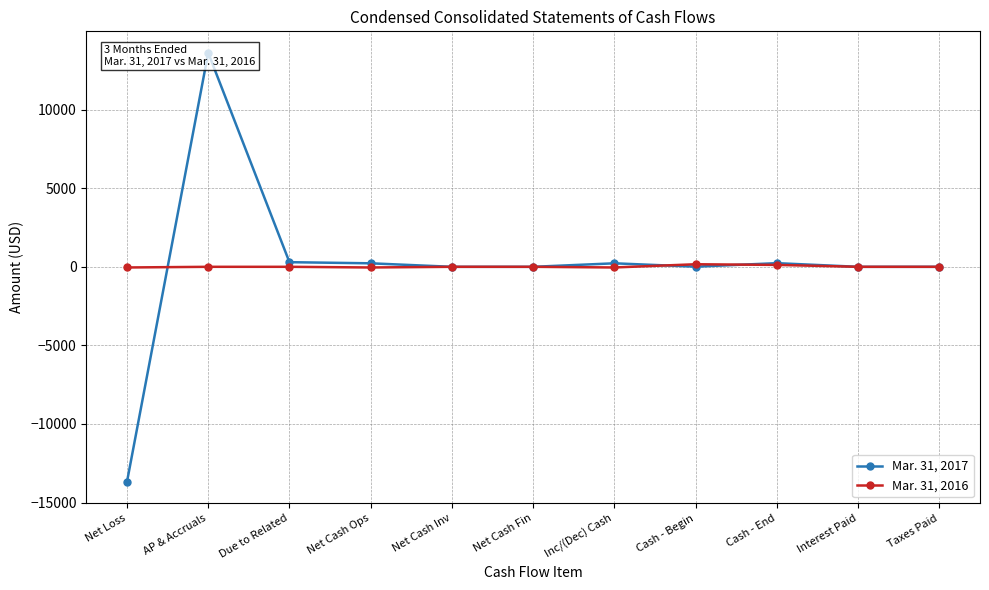

What is the difference between the Mar. 31, 2017 values at Net Loss and Cash - End?

13923